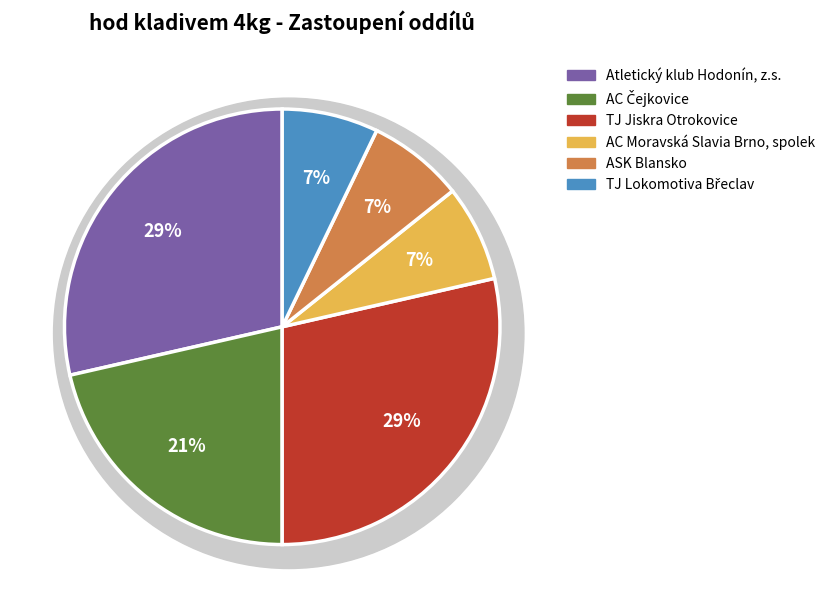

To the nearest percent, what is the difference between the AC Moravská Slavia Brno, spolek and Atletický klub Hodonín, z.s. slice percentages?

21%